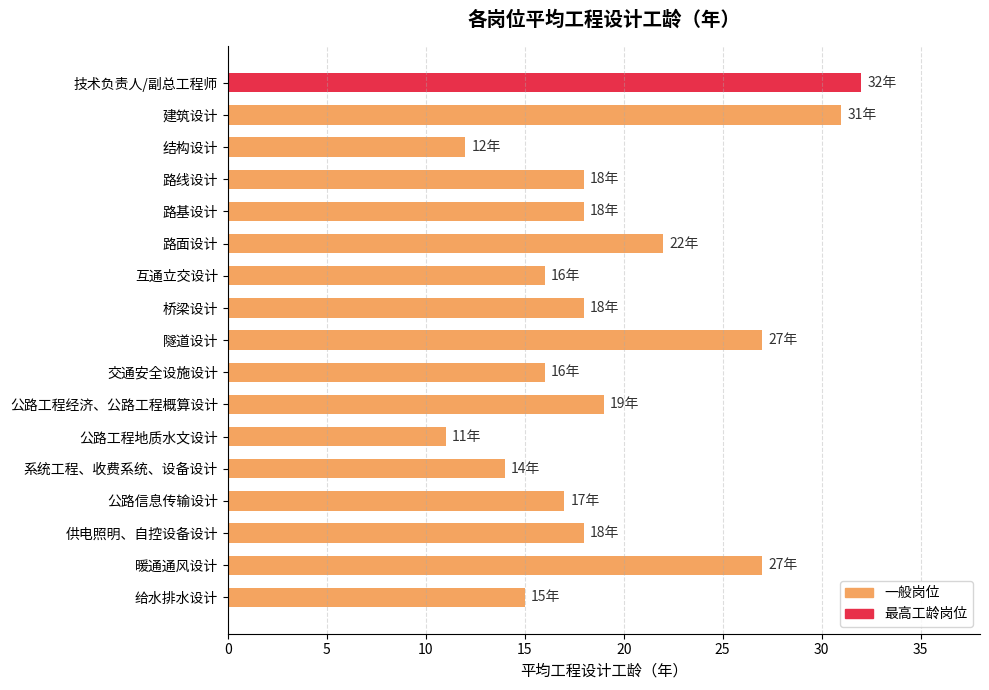

The chart shows a value of 18 at 系统工程、收费系统、设备设计. True or false?

False